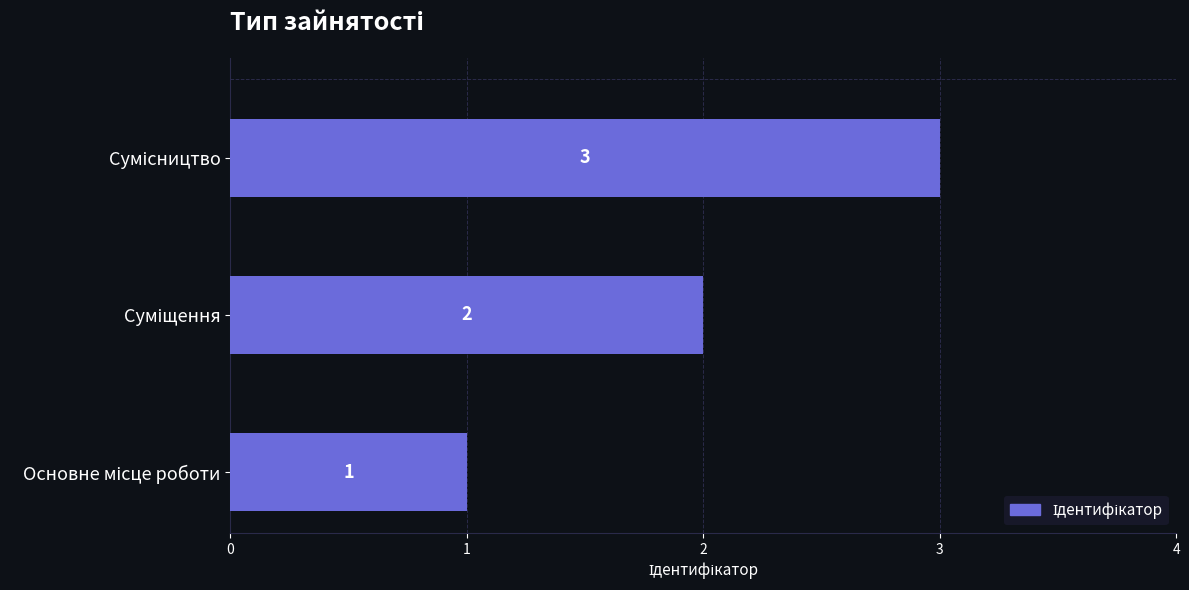

What is the greatest value displayed?

3